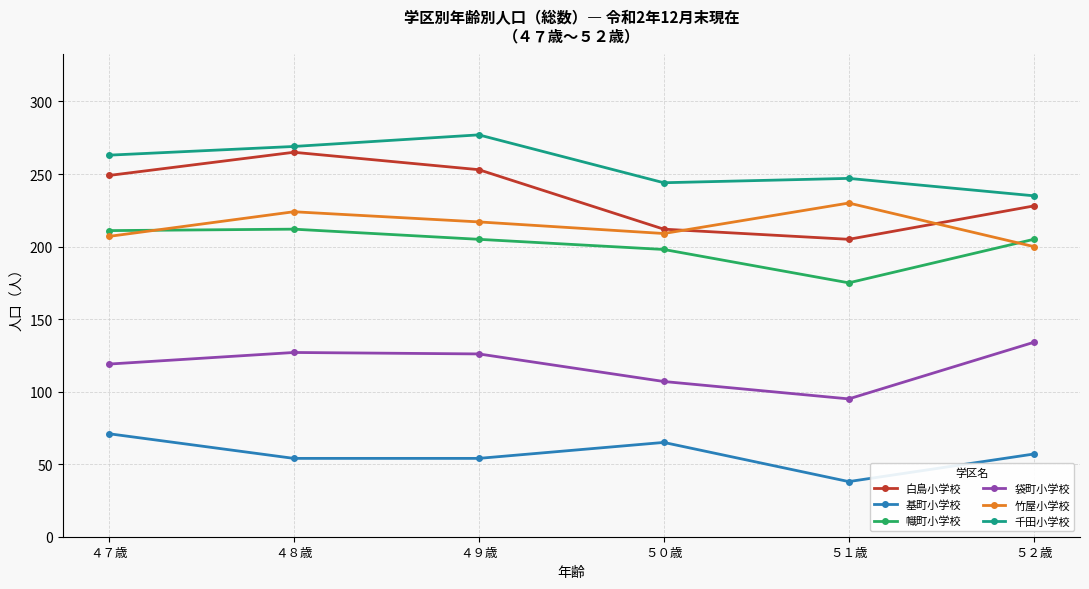

What is the label of the 5th point from the left?

５１歳